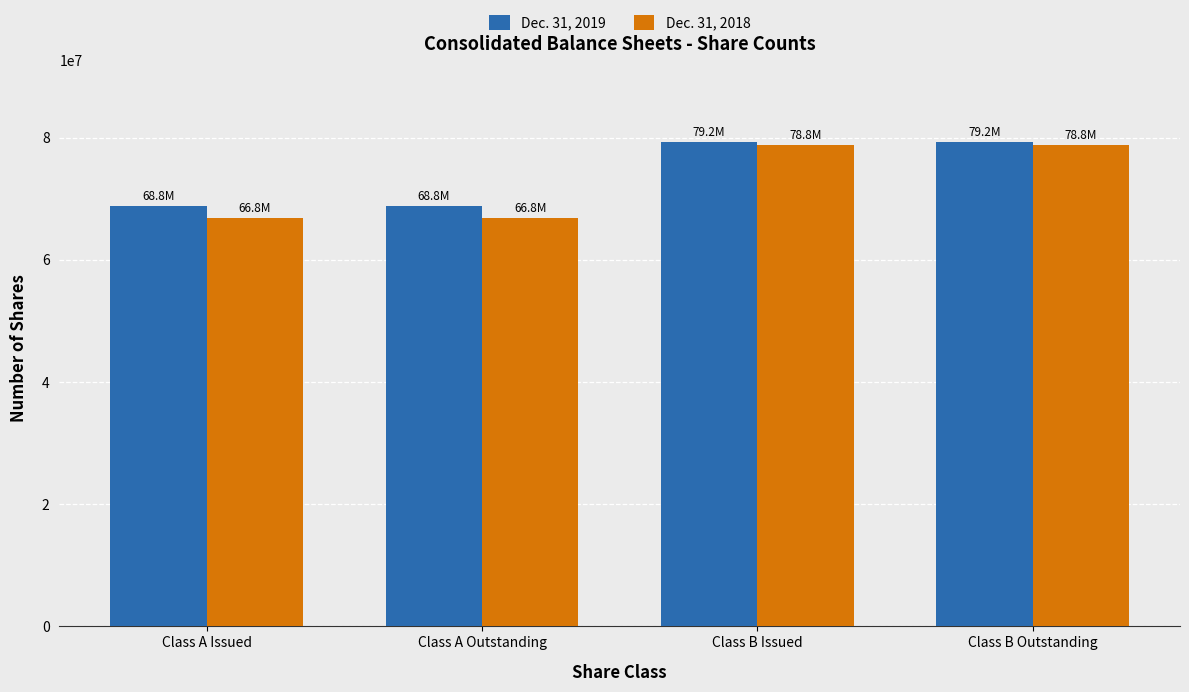

The Dec. 31, 2018 series shows 78838736 at Class B Outstanding. True or false?

True